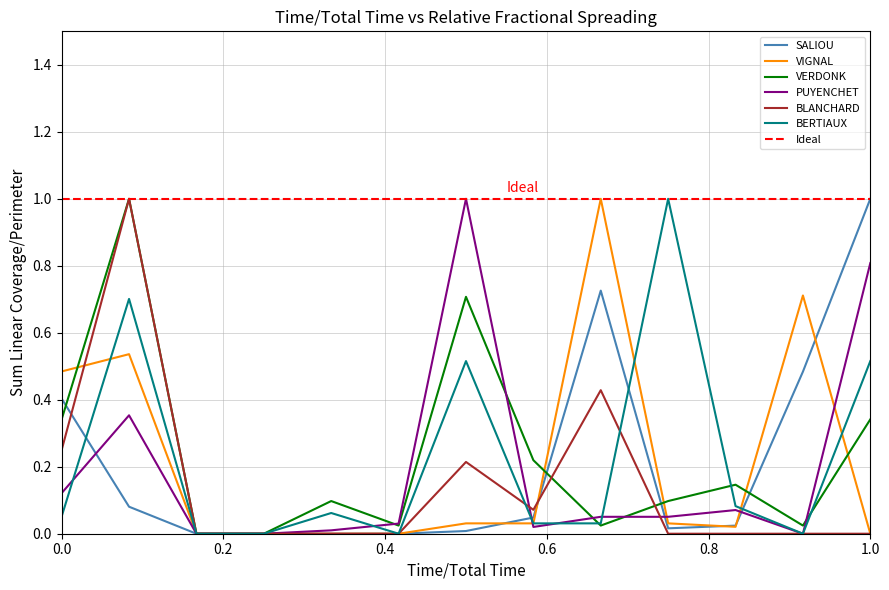

How many data points does each series have?

13